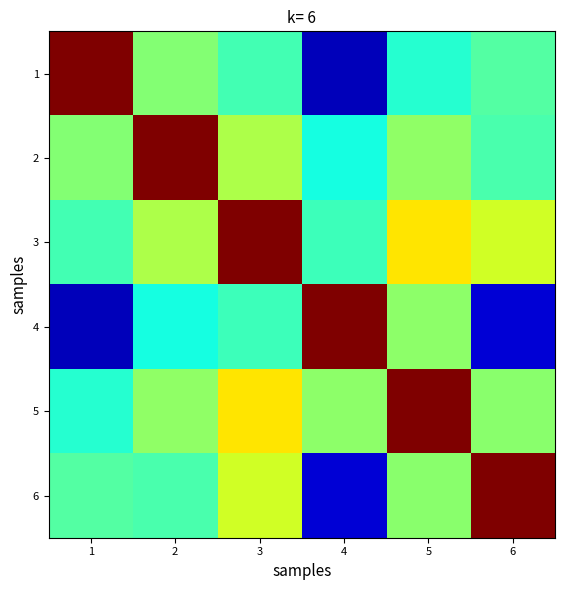

What is the spread (max minus min) of values at 6?

0.9